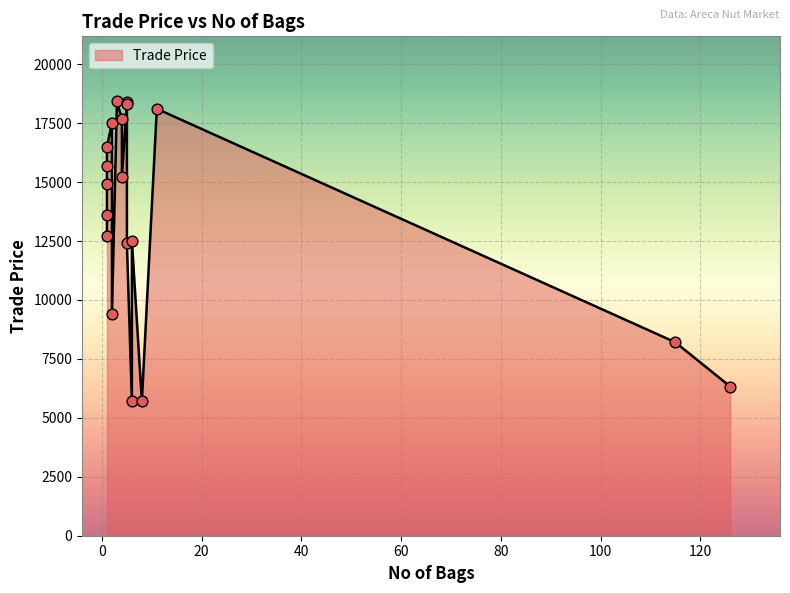

What is the change in value from 4 to 1?

+1300